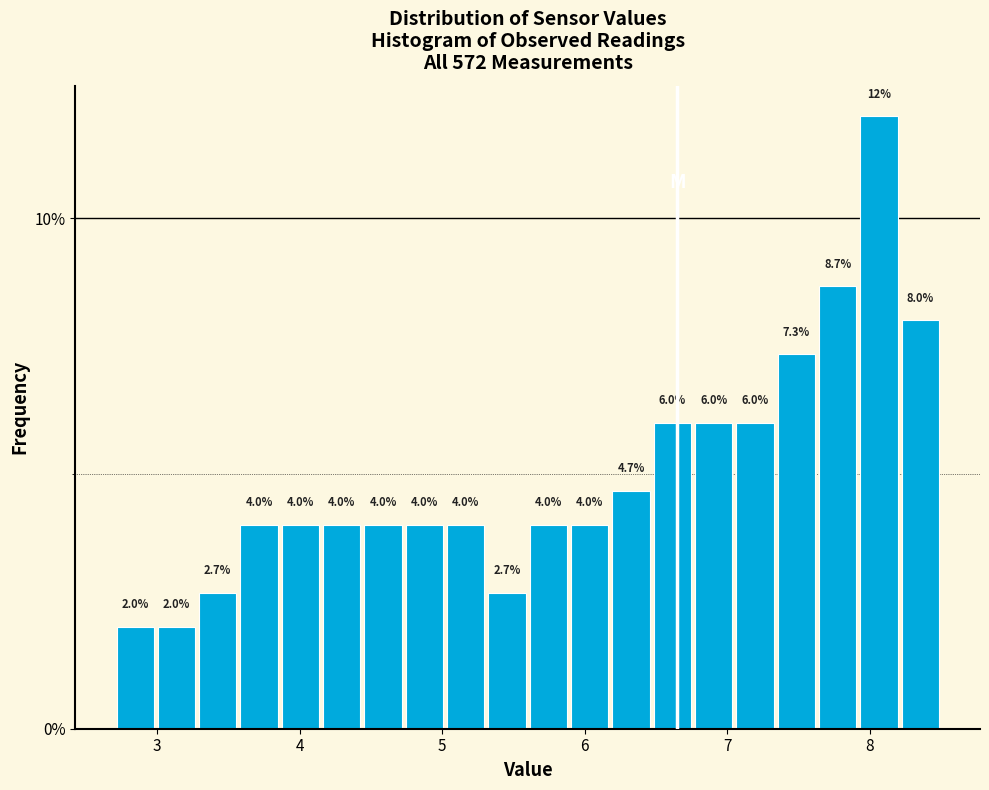

Around what value on the x-axis is the tallest bar? Give the approximate position of its centre, as read against the axis.

8.1